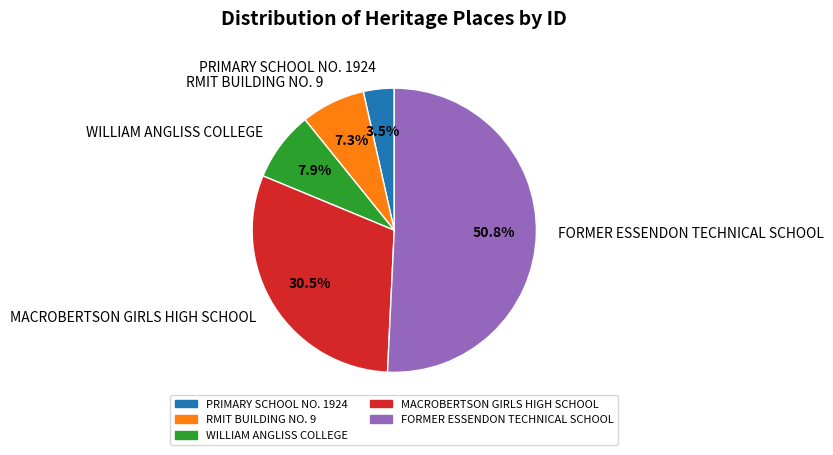

True or false: RMIT BUILDING NO. 9 accounts for 7% of the total.

True